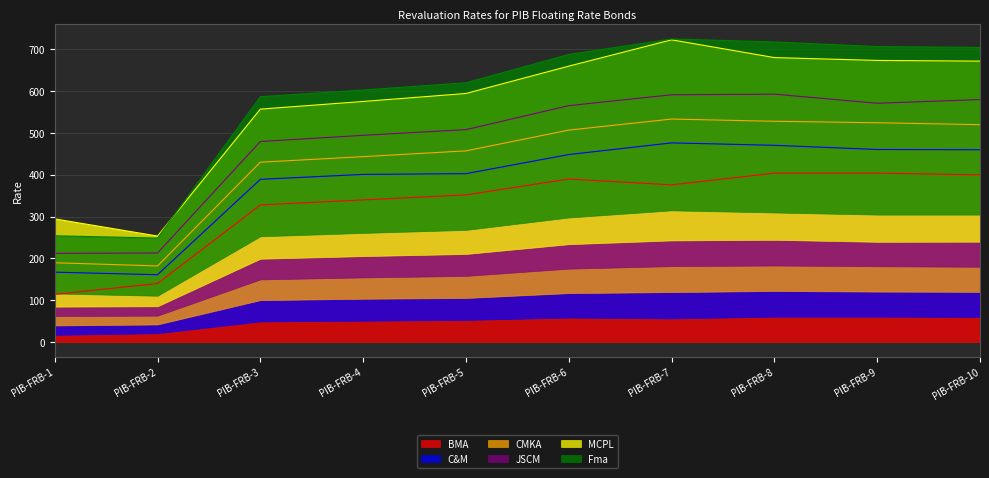

At which label does C&M first exceed 448?

PIB-FRB-6